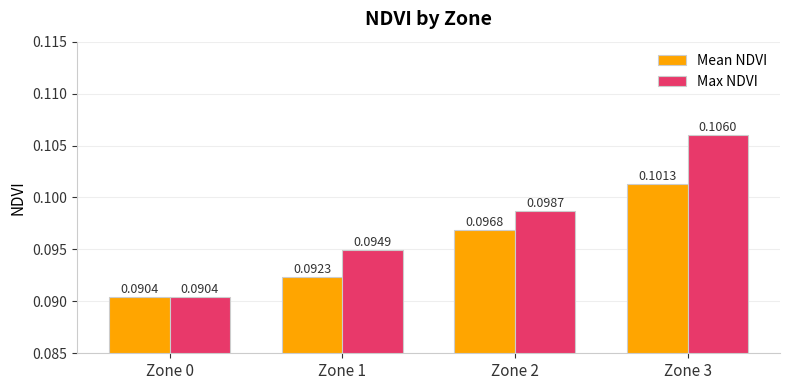

At which category is the sum across all series the highest?

Zone 3